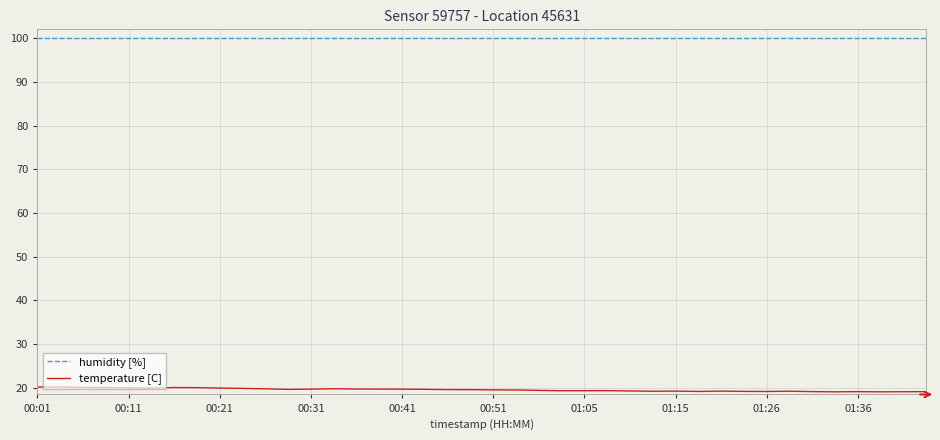

Rank the series by their maximum value, from highest to lowest.

humidity [%], temperature [C]